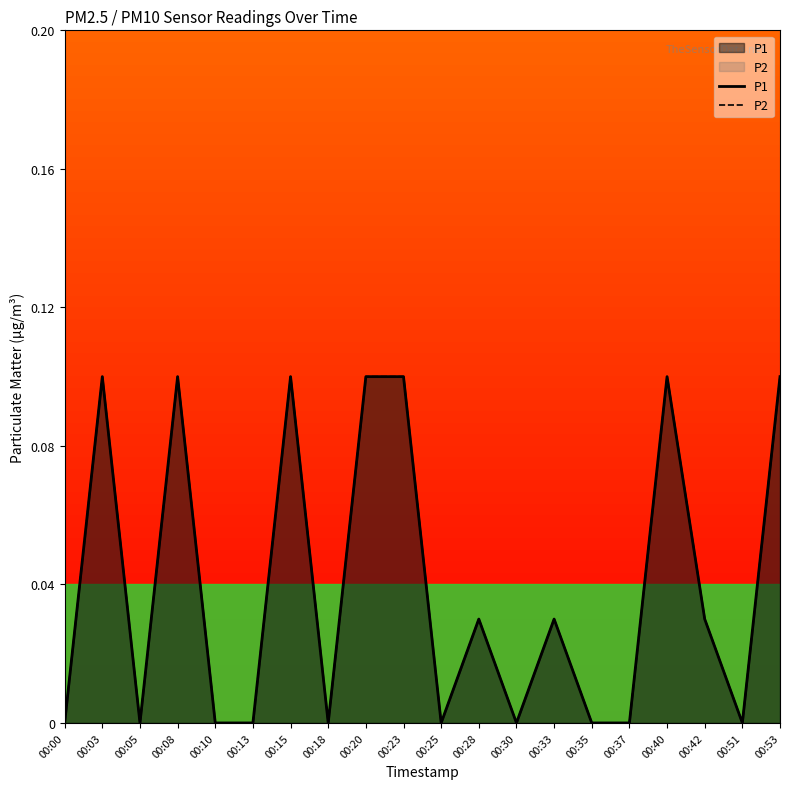

How many P2 values are between 0 and 1?

20